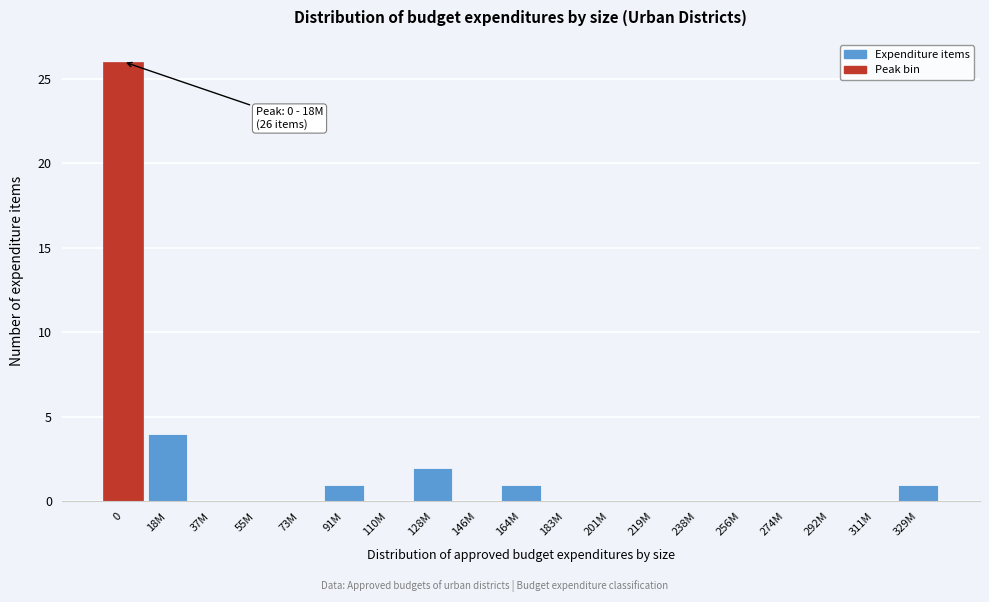

Reading right to left, transcribe all the data shown in this chart.

329M=1	311M=0	292M=0	274M=0	256M=0	238M=0	219M=0	201M=0	183M=0	164M=1	146M=0	128M=2	110M=0	91M=1	73M=0	55M=0	37M=0	18M=4	0=26